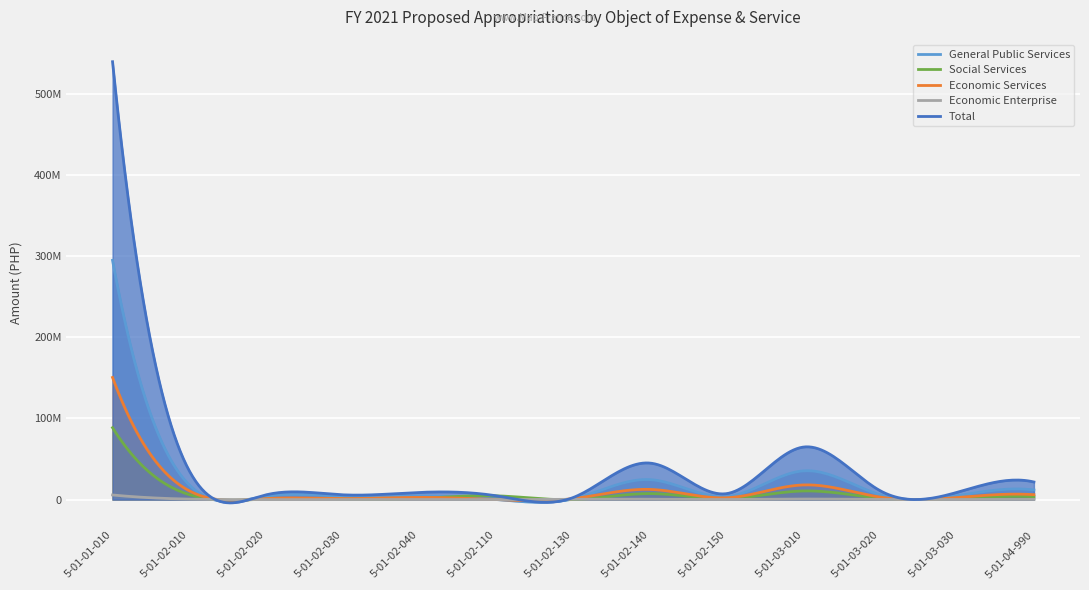

Reading right to left, what are all the values shown in this chart?

General Public Services: 5-01-04-990=11843031	5-01-03-030=4789979	5-01-03-020=5897842	5-01-03-010=35387009	5-01-02-150=3750000	5-01-02-140=24574307	5-01-02-130=975000	5-01-02-110=0	5-01-02-040=4500000	5-01-02-030=3996000	5-01-02-020=3996000	5-01-02-010=18000000	5-01-01-010=294927684
Social Services: 5-01-04-990=3559435	5-01-03-030=1512017	5-01-03-020=1772602	5-01-03-010=10635606	5-01-02-150=1265000	5-01-02-140=7385838	5-01-02-130=0	5-01-02-110=4634815	5-01-02-040=1518000	5-01-02-030=624000	5-01-02-020=624000	5-01-02-010=6072000	5-01-01-010=88630056
Economic Services: 5-01-04-990=6046368	5-01-03-030=2544241	5-01-03-020=3011096	5-01-03-010=18066572	5-01-02-150=2245000	5-01-02-140=12546230	5-01-02-130=1225527	5-01-02-110=0	5-01-02-040=2694000	5-01-02-030=1254000	5-01-02-020=1254000	5-01-02-010=10776000	5-01-01-010=150554760
Economic Enterprise: 5-01-04-990=227826	5-01-03-030=99275	5-01-03-020=113457	5-01-03-010=680744	5-01-02-150=115000	5-01-02-140=472739	5-01-02-130=345263	5-01-02-110=0	5-01-02-040=138000	5-01-02-030=0	5-01-02-020=0	5-01-02-010=552000	5-01-01-010=5672868
Total: 5-01-04-990=21676660	5-01-03-030=8945512	5-01-03-020=10794997	5-01-03-010=64769931	5-01-02-150=7375000	5-01-02-140=44979114	5-01-02-130=2545790	5-01-02-110=4634815	5-01-02-040=8850000	5-01-02-030=5874000	5-01-02-020=5874000	5-01-02-010=35400000	5-01-01-010=539785368